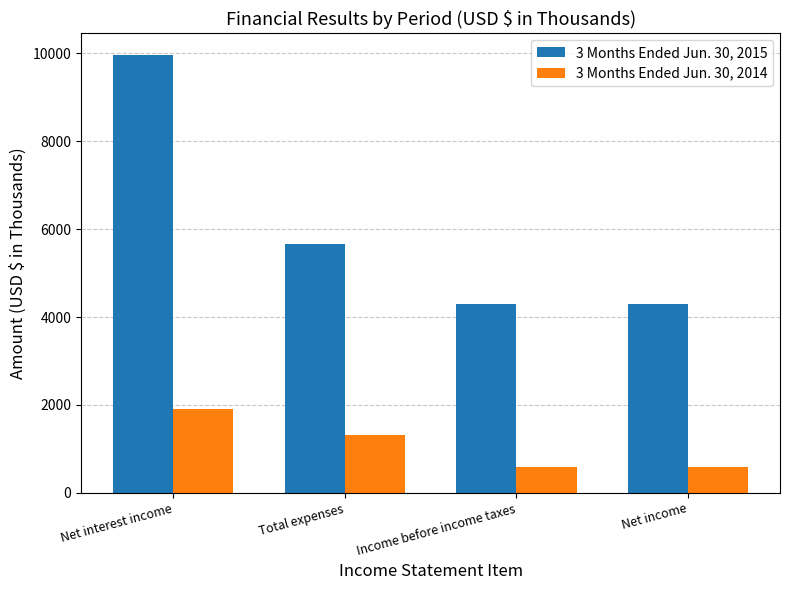

Are the bars grouped side by side (vs. stacked)?

Yes